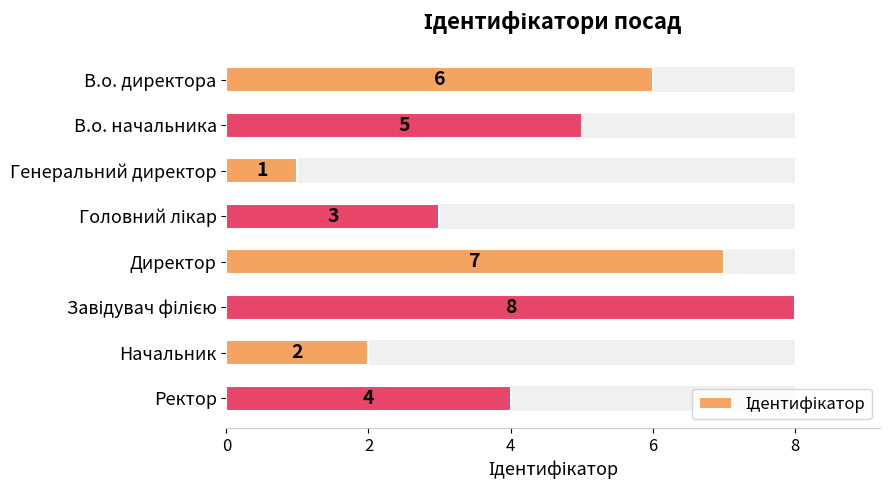

How many distinct data groups are displayed?

1